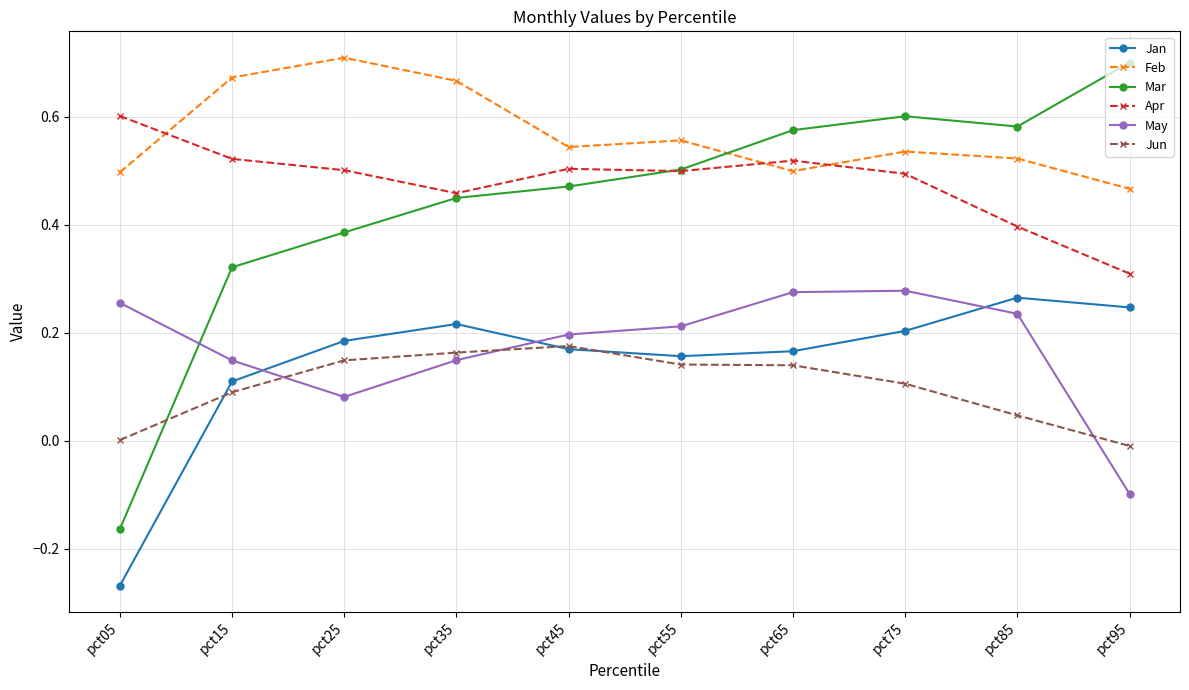

Is it true that Mar equals 0.1 at pct45?

False